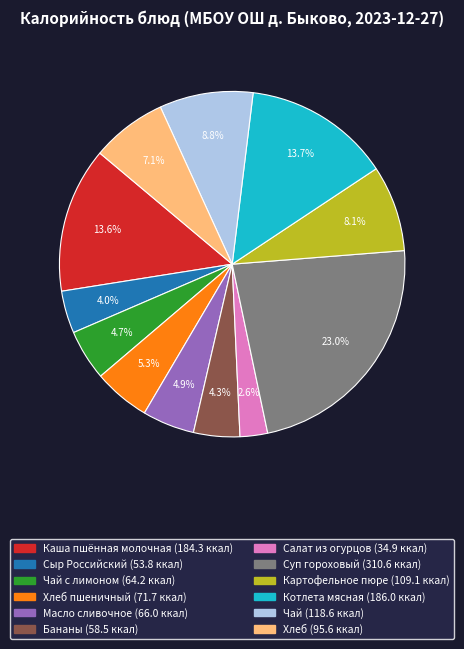

Is there a majority slice in this chart?

No